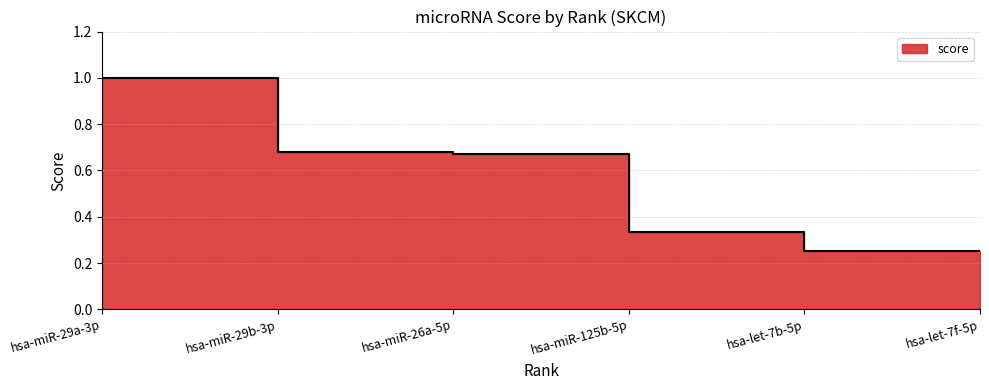

What is the value of the 4th point from the left?

0.3